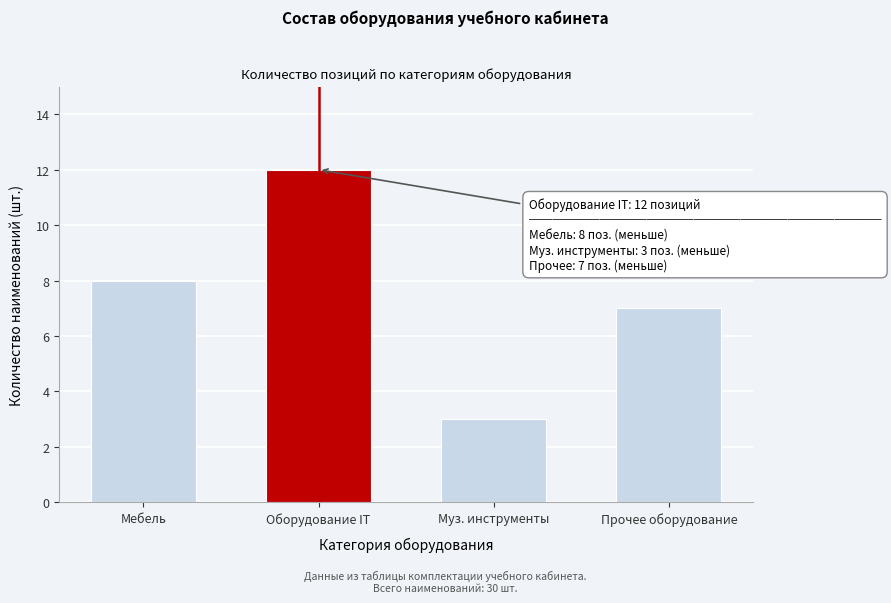

Reading right to left, list all the values displayed in this chart.

Прочее оборудование=7	Муз. инструменты=3	Оборудование IT=12	Мебель=8